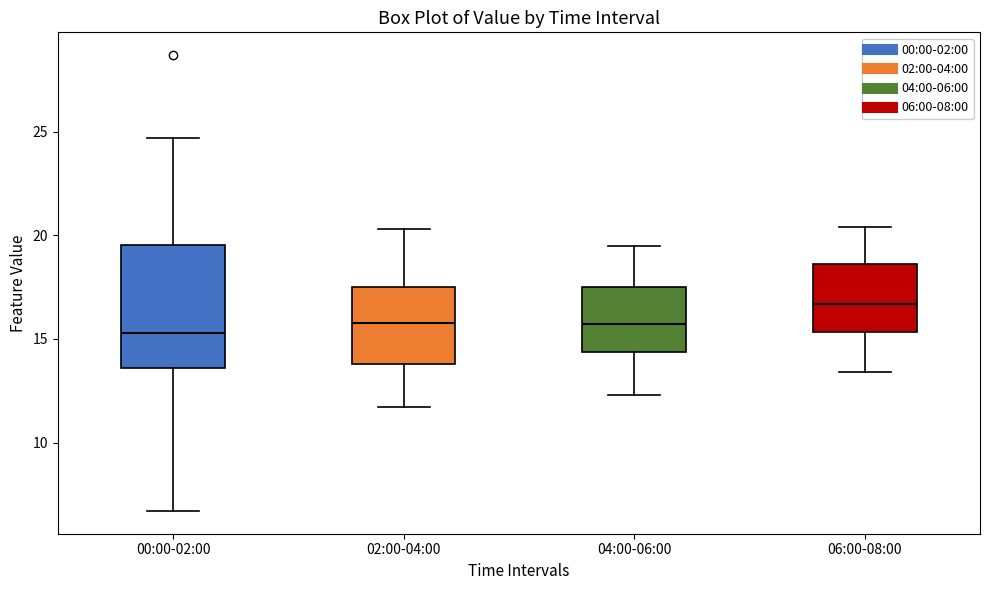

Reading left to right, transcribe this box plot: for each box, give where its median line is, the range the box spans, and where its two whiskers end, as read against the y-axis. The values are not printed on the chart, so give them approximately, as read against the axis.

00:00-02:00: median 15.5, box 13.5 to 19.5, whiskers 6.5 to 24.5
02:00-04:00: median 16.0, box 14.0 to 17.5, whiskers 11.5 to 20.5
04:00-06:00: median 15.5, box 14.5 to 17.5, whiskers 12.5 to 19.5
06:00-08:00: median 16.5, box 15.5 to 18.5, whiskers 13.5 to 20.5